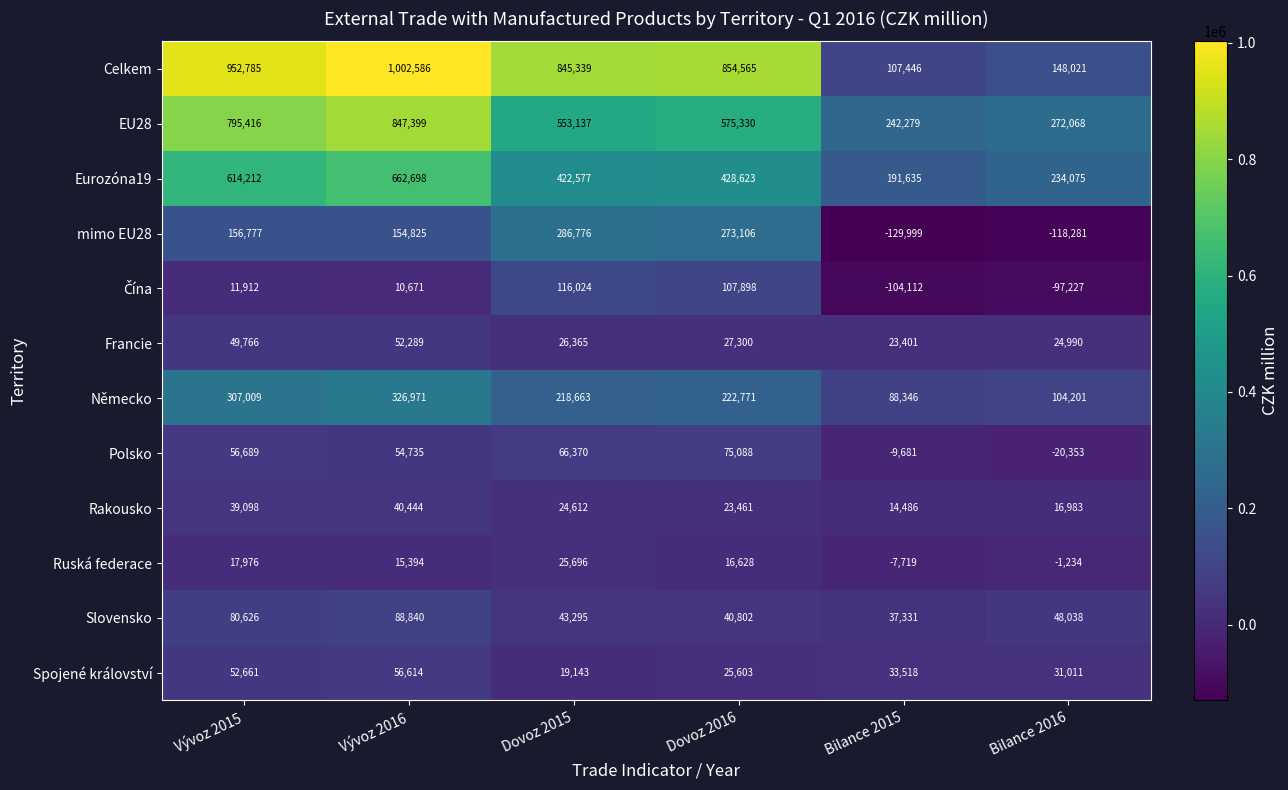

True or false: mimo EU28 has a value of -118281 at Bilance 2016.

True